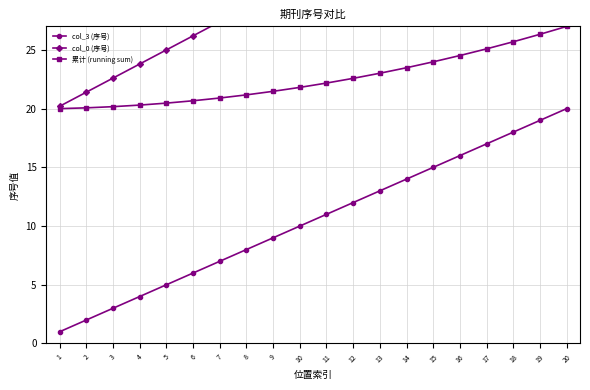

At which label does 累计 (running sum) first exceed 22?

11